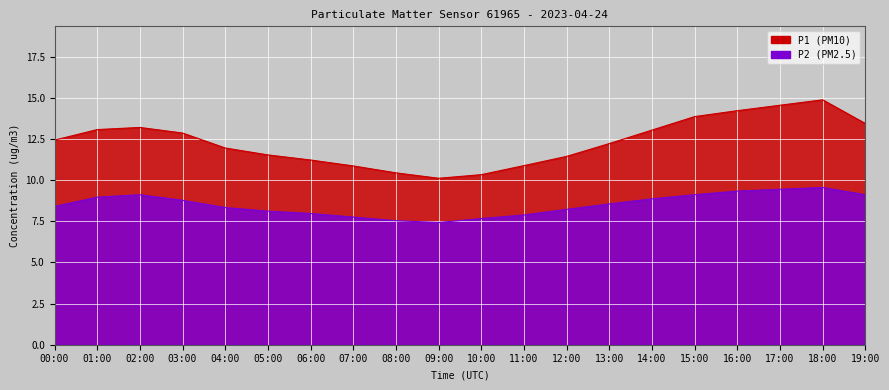

What is the lowest value of the P2 series?

7.4